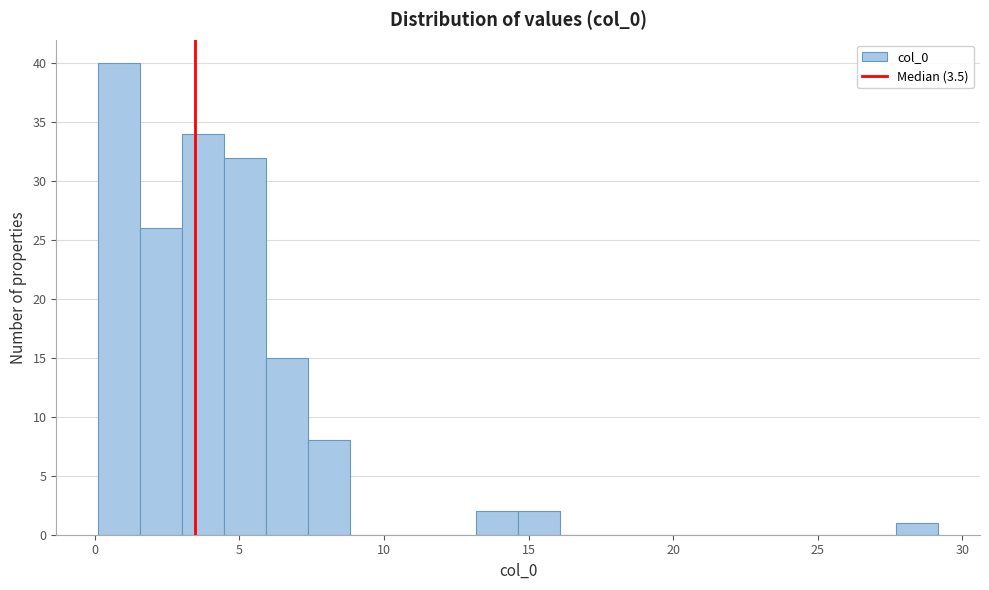

Read against the x-axis, roughly where is the centre of the tallest bar?

1.0